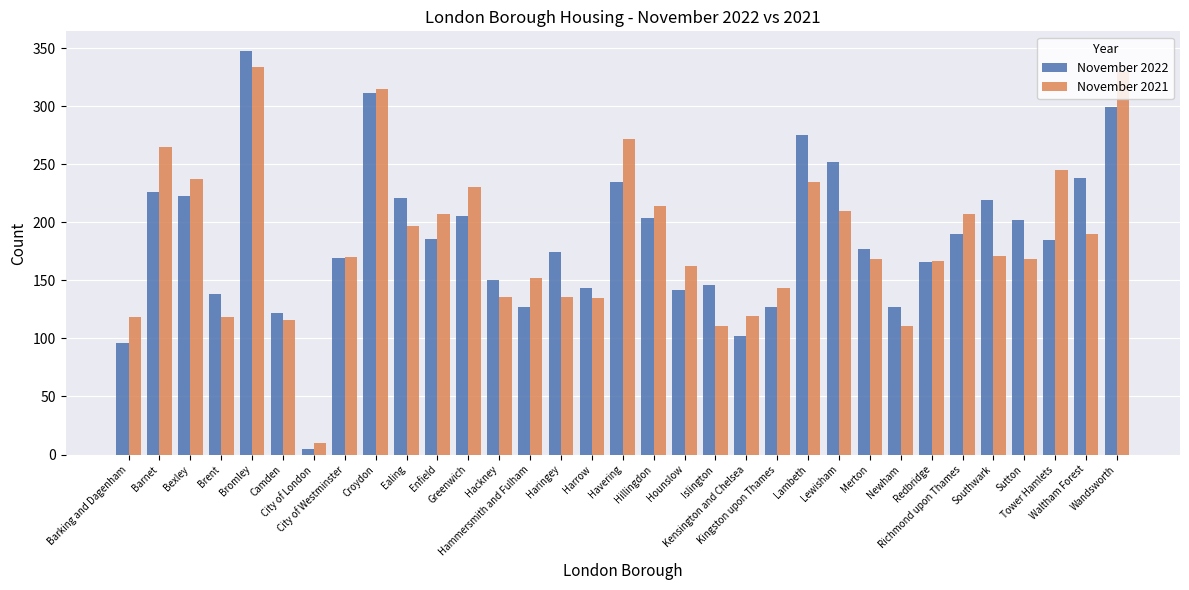

Is it true that November 2022 equals 226 at Barnet?

True